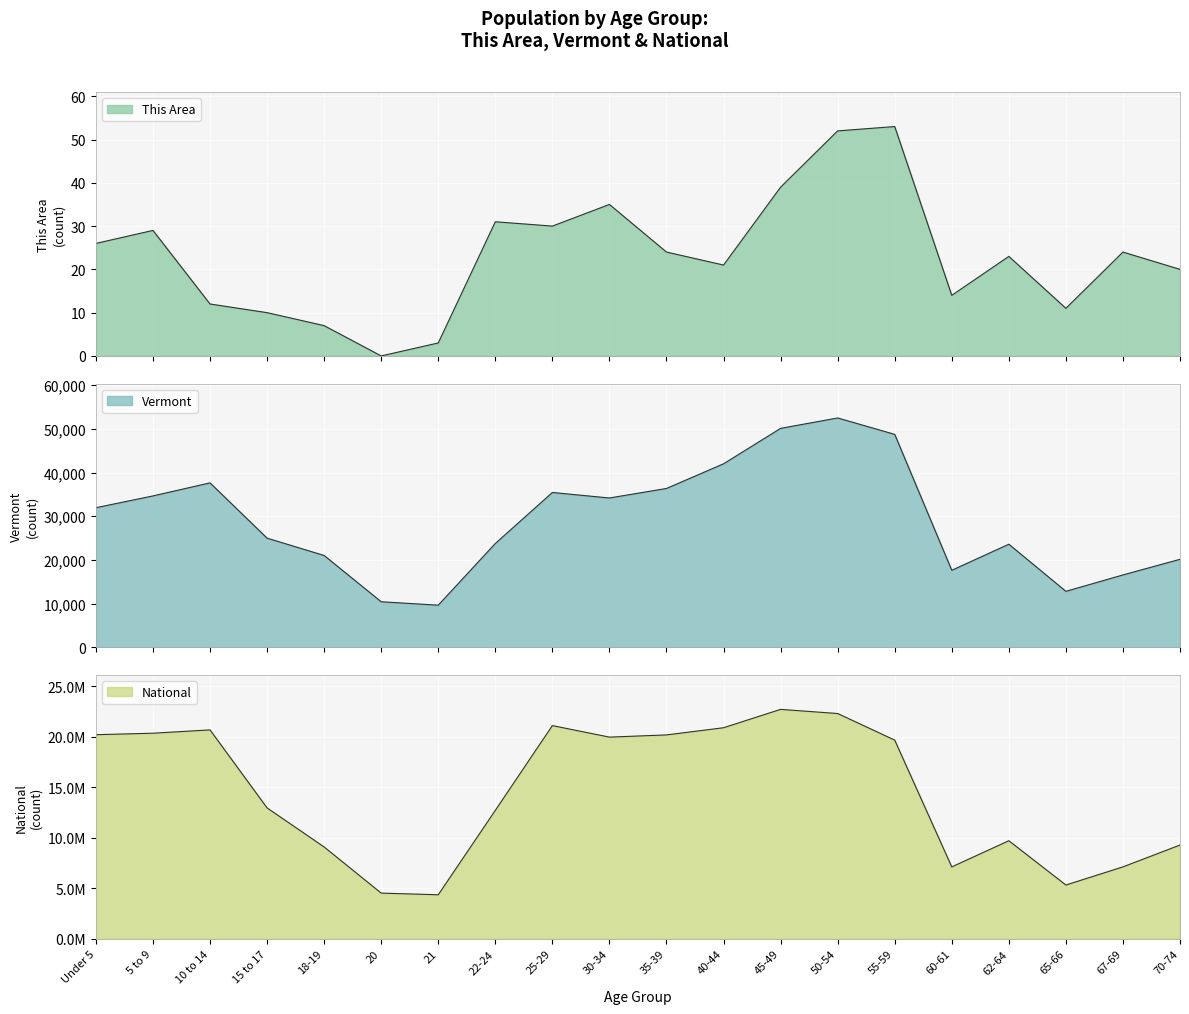

Rank the series at 35-39 from lowest to highest value.

This Area, Vermont, National